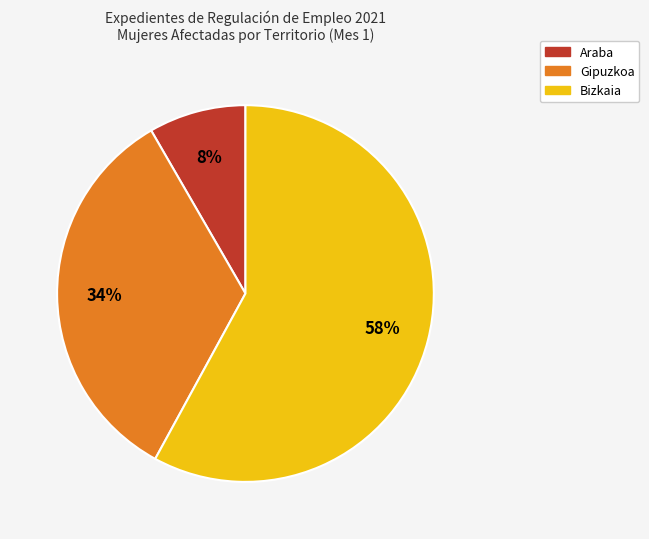

To the nearest percent, what is the difference between the largest and smallest slice percentages?

50%